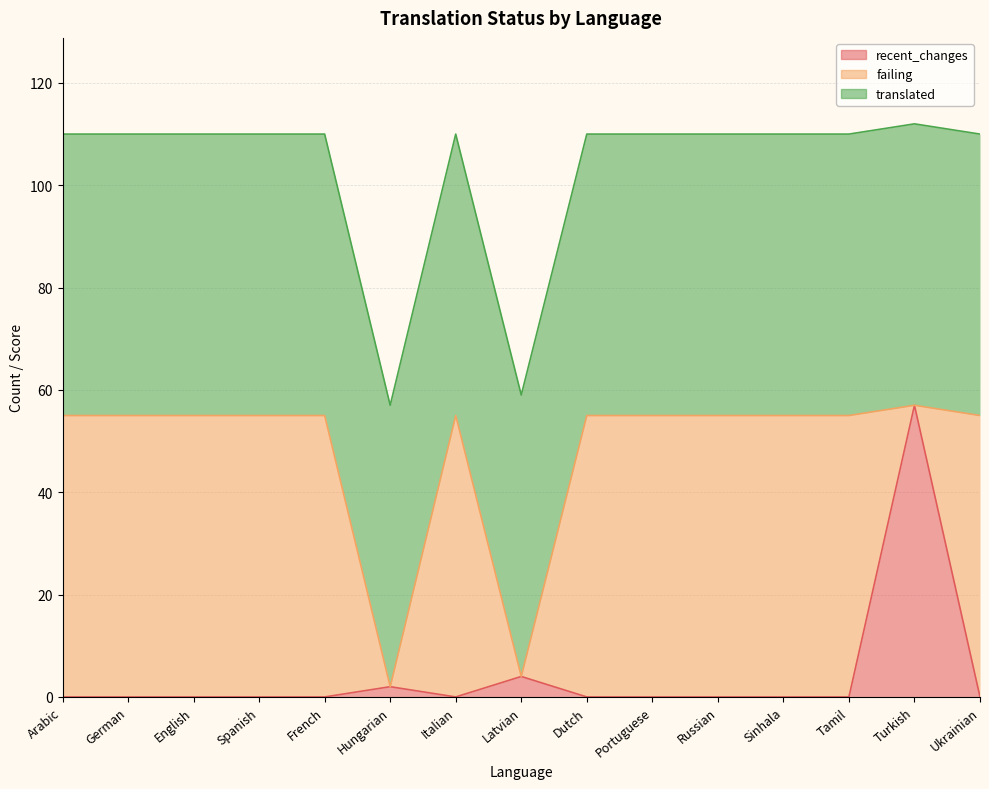

What are all the series names shown in the legend?

recent_changes, failing, translated